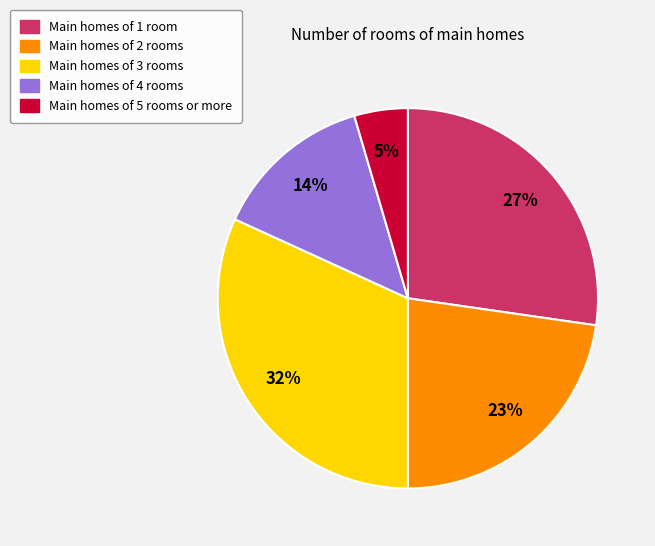

Is there any slice that represents more than half of the pie?

No